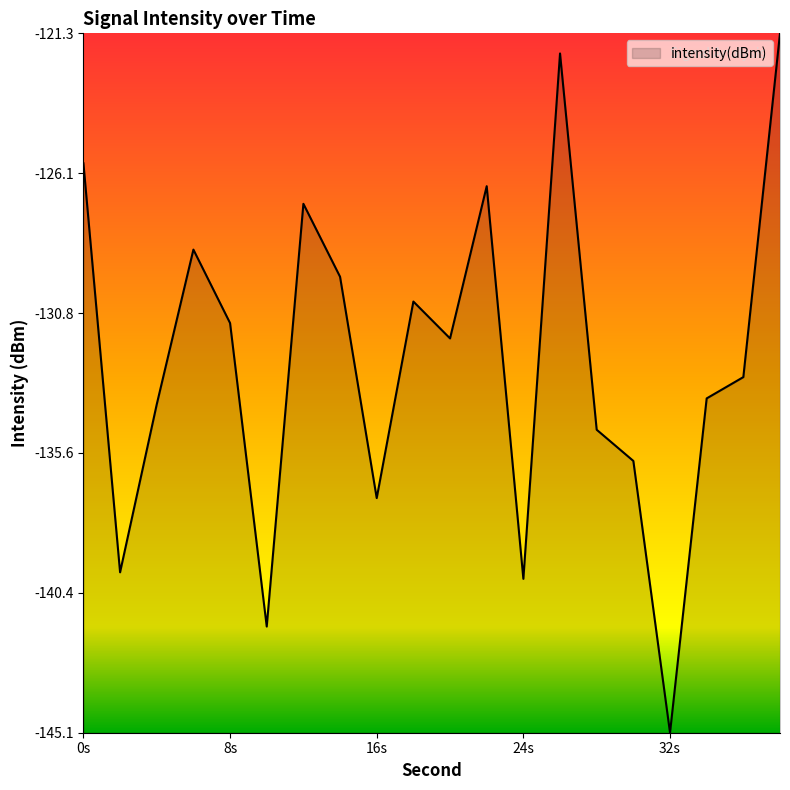

What is the smallest value displayed?

-145.1